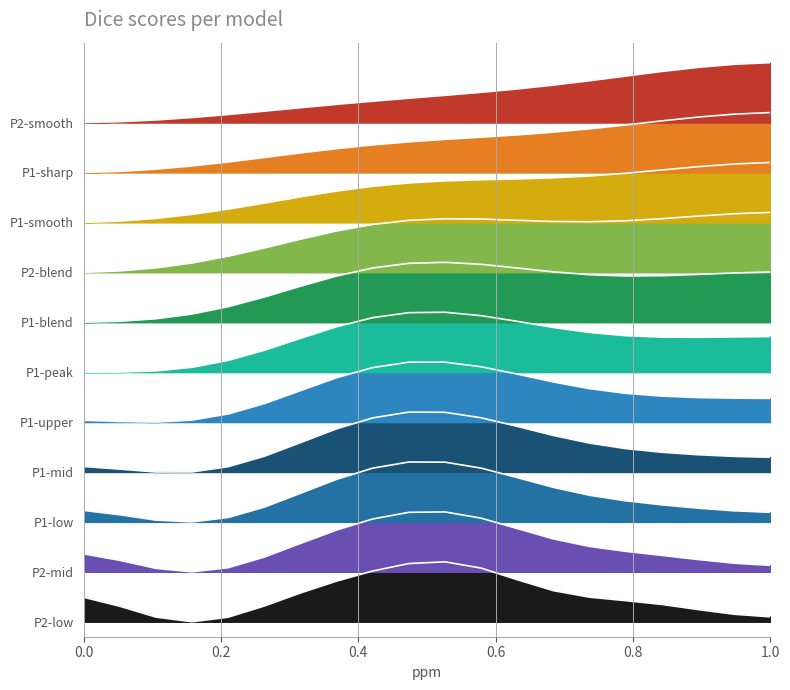

The value of P1 at 00:45 is 12.7. True or false?

False